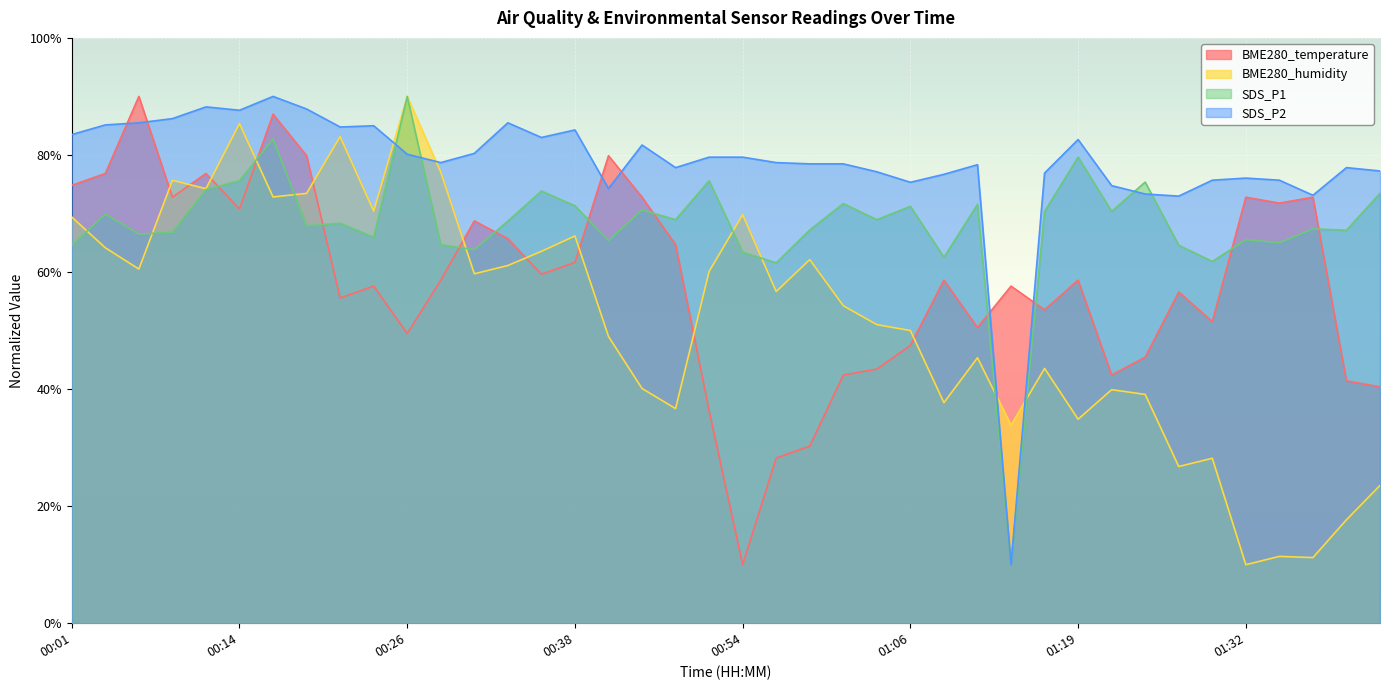

What is the sum of all BME280_temperature values?

2335.2